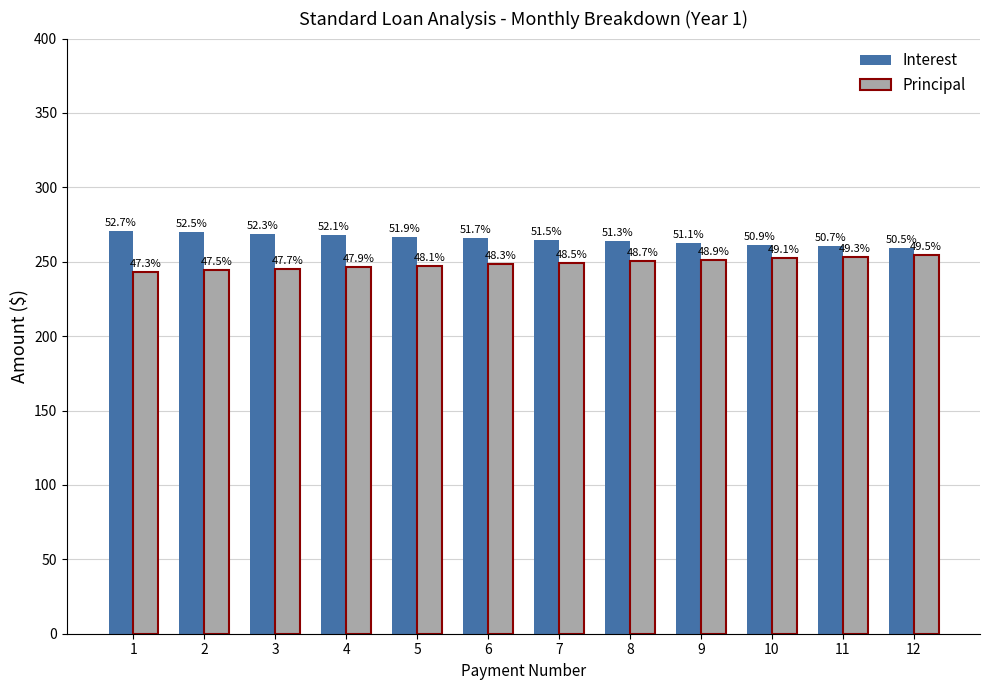

Which has a higher value, 7 or 2?

2